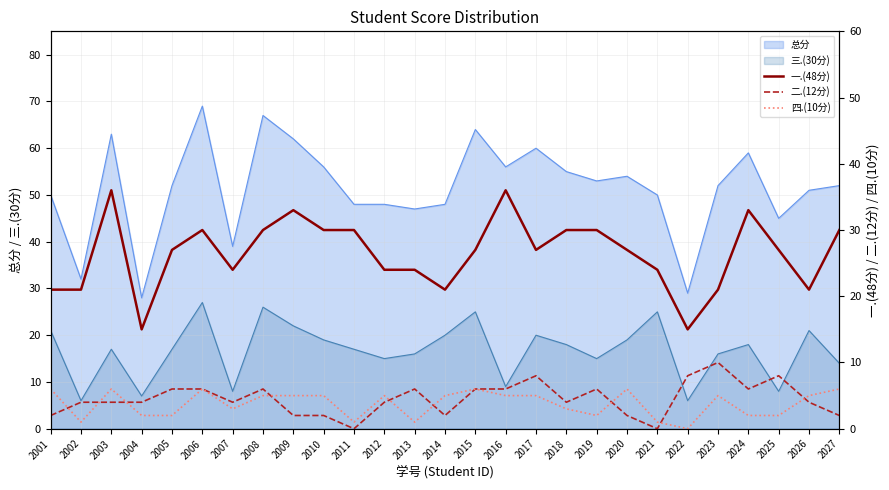

What is the minimum value for 总分?

28